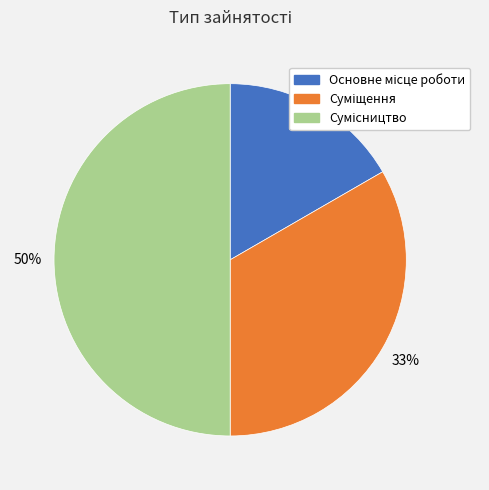

To the nearest percent, what is the average slice percentage?

33%